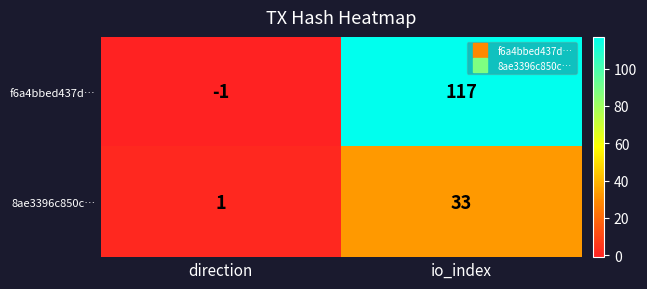

Between direction and io_index, which series saw the biggest shift?

f6a4bbed437d…